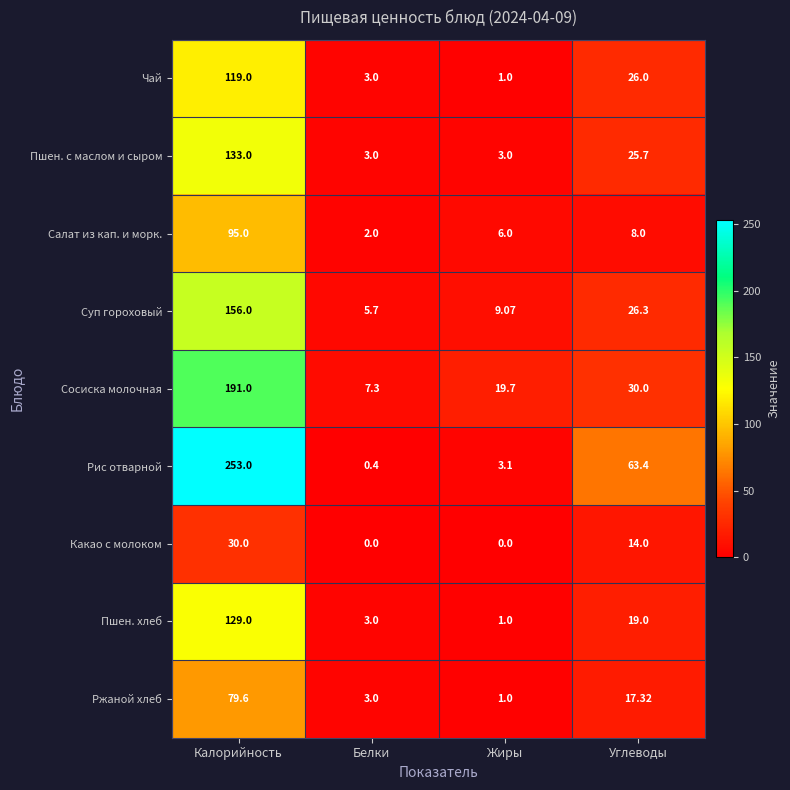

At which label does Пшен. с маслом и сыром first exceed 25?

Калорийность